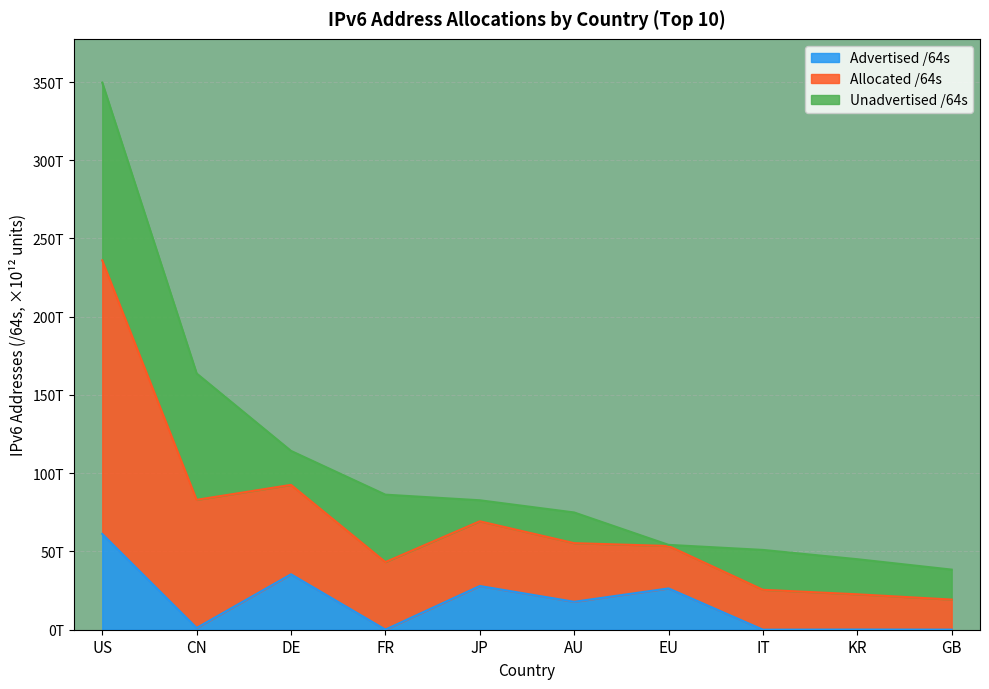

Which series changed the most between DE and EU?

Allocated /64s